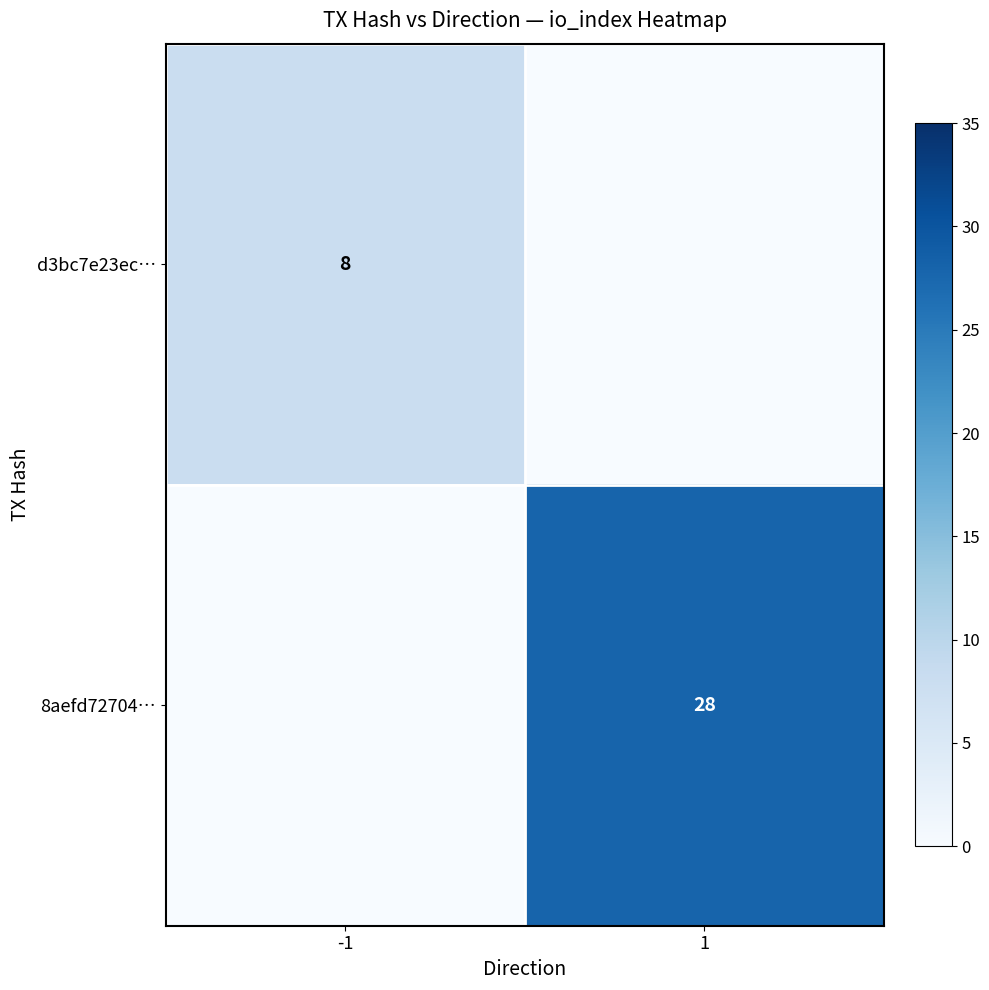

True or false: d3bc7e23ec… has a value of 11 at -1.

False